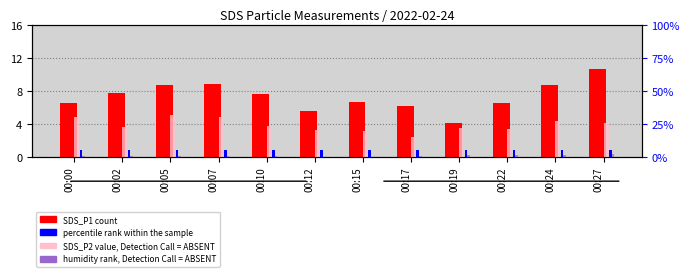

Rank the categories by SDS_P2 (value, Detection Call=ABSENT) value from highest to lowest.

00:05, 00:07, 00:00, 00:24, 00:27, 00:10, 00:02, 00:19, 00:22, 00:12, 00:15, 00:17